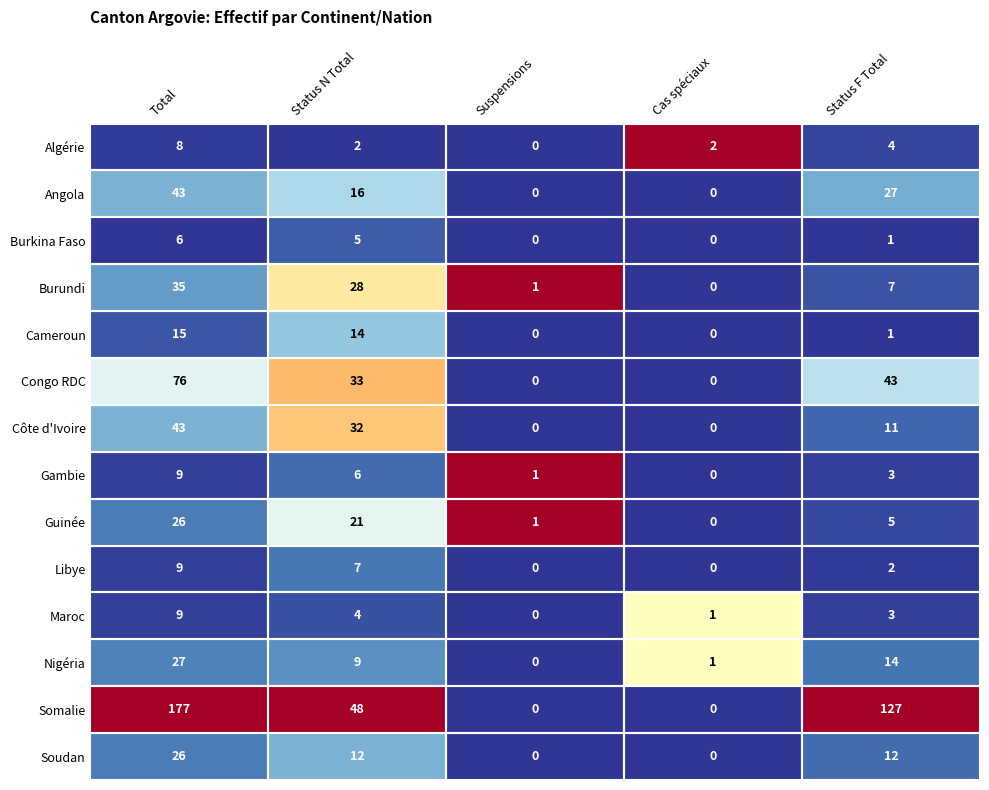

What is the spread (max minus min) of values at Status F Total?

126